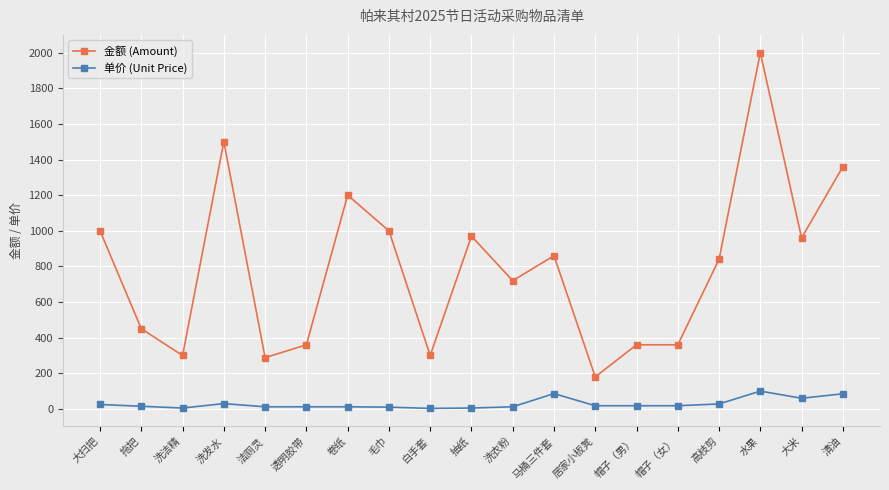

True or false: 金额 (Amount) has more than 0 interior local peaks.

True